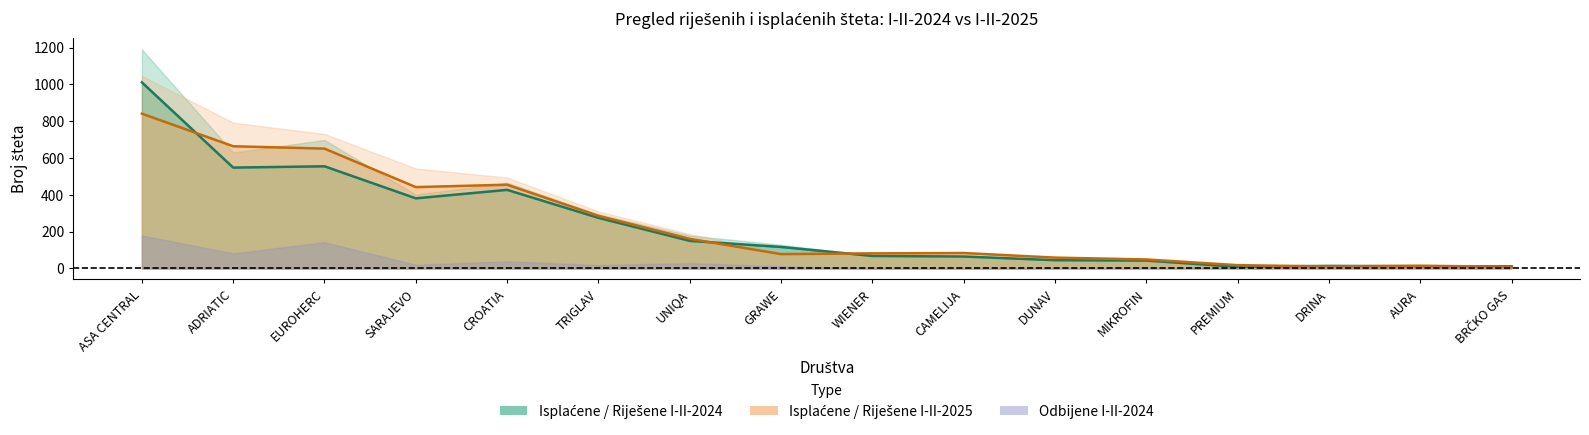

At which label does Isplaćene I-II-2025 first exceed 84?

ASA CENTRAL